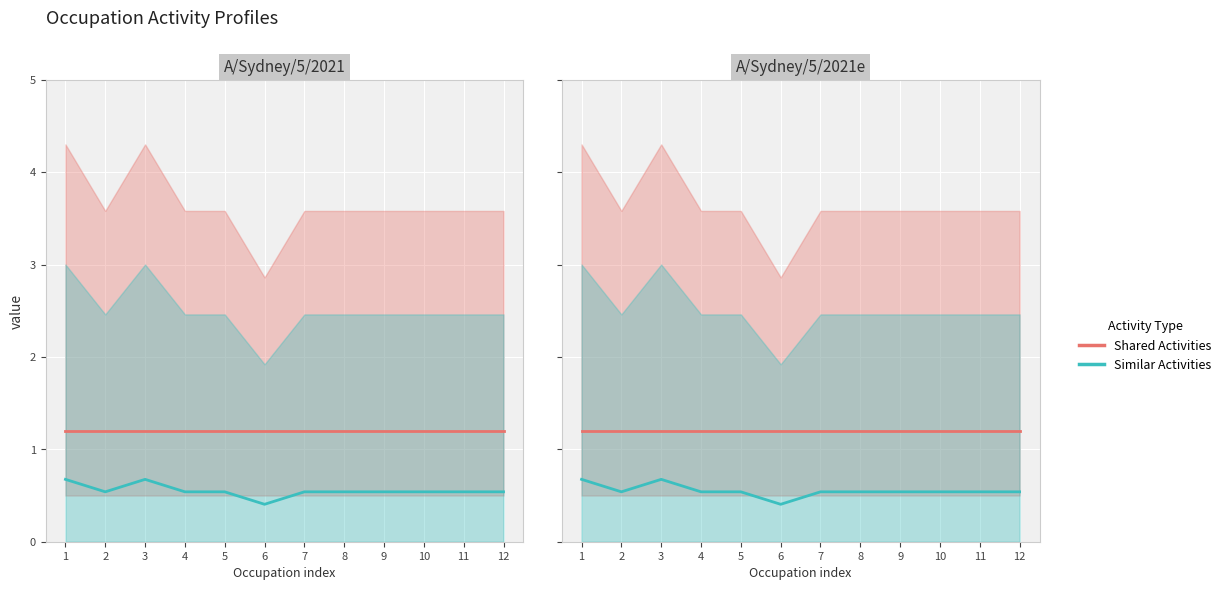

Rank the categories by Similar Activities value from highest to lowest.

1, 3, 2, 4, 5, 7, 8, 9, 10, 11, 12, 6